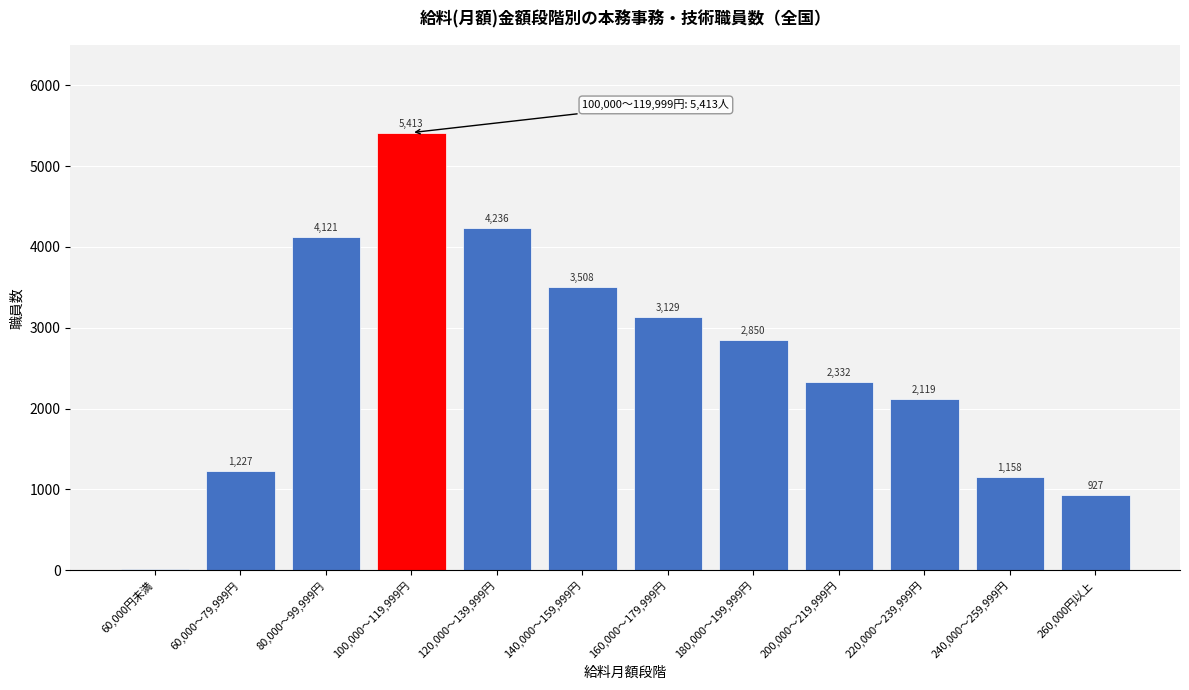

Reading right to left, what are all the values shown in this chart?

260,000円以上=927	240,000～259,999円=1158	220,000～239,999円=2119	200,000～219,999円=2332	180,000～199,999円=2850	160,000～179,999円=3129	140,000～159,999円=3508	120,000～139,999円=4236	100,000～119,999円=5413	80,000～99,999円=4121	60,000～79,999円=1227	60,000円未満=19